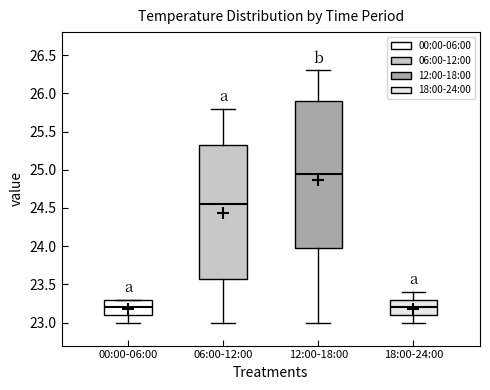

Comparing the boxes themselves (not the whiskers), which one is the tallest?

12:00-18:00